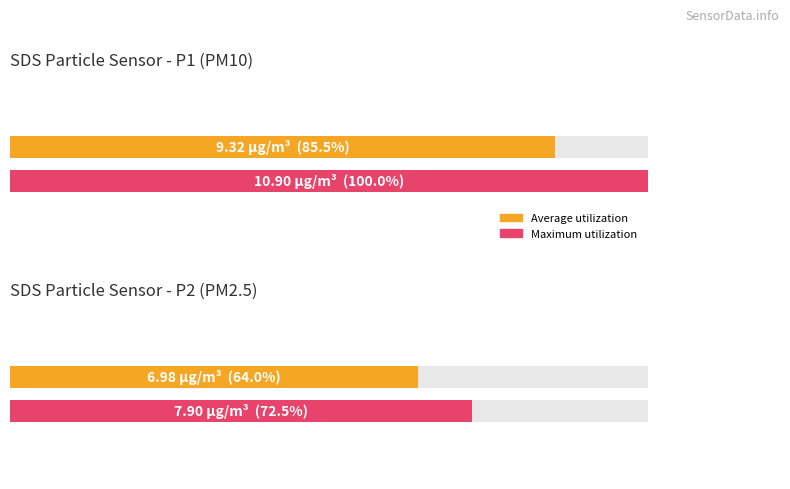

Which series has the widest spread of values?

Maximum utilization